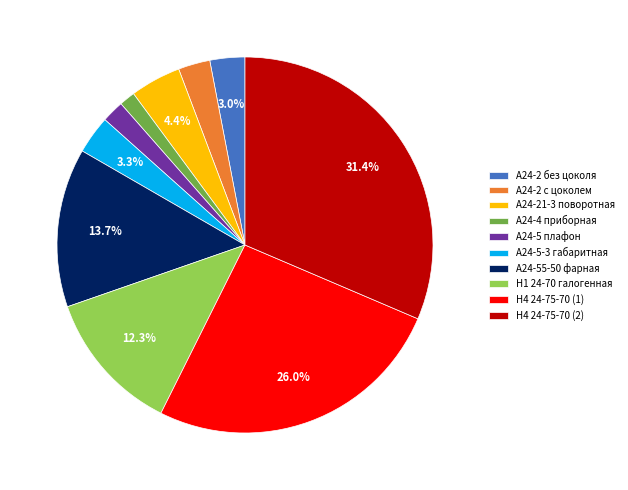

How many segments does this pie chart have?

10